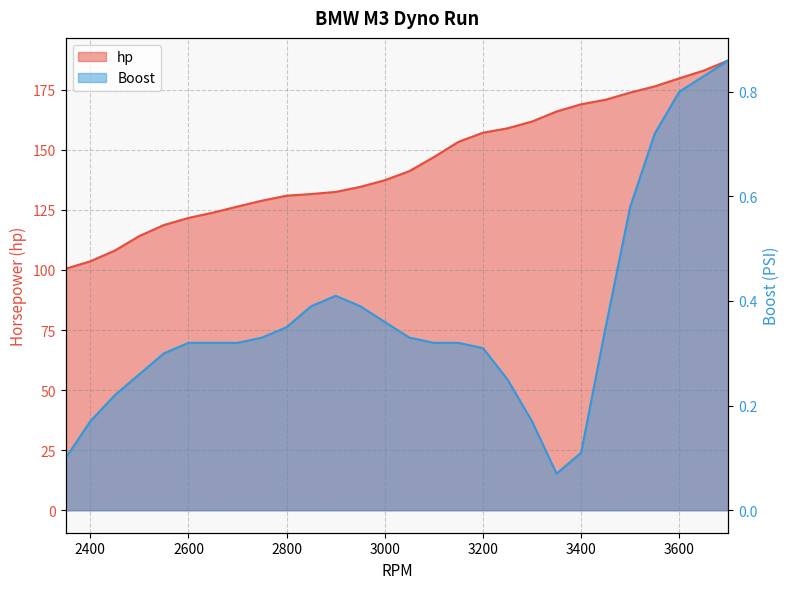

What is the value of the hp point at the 10th from the left?

130.9